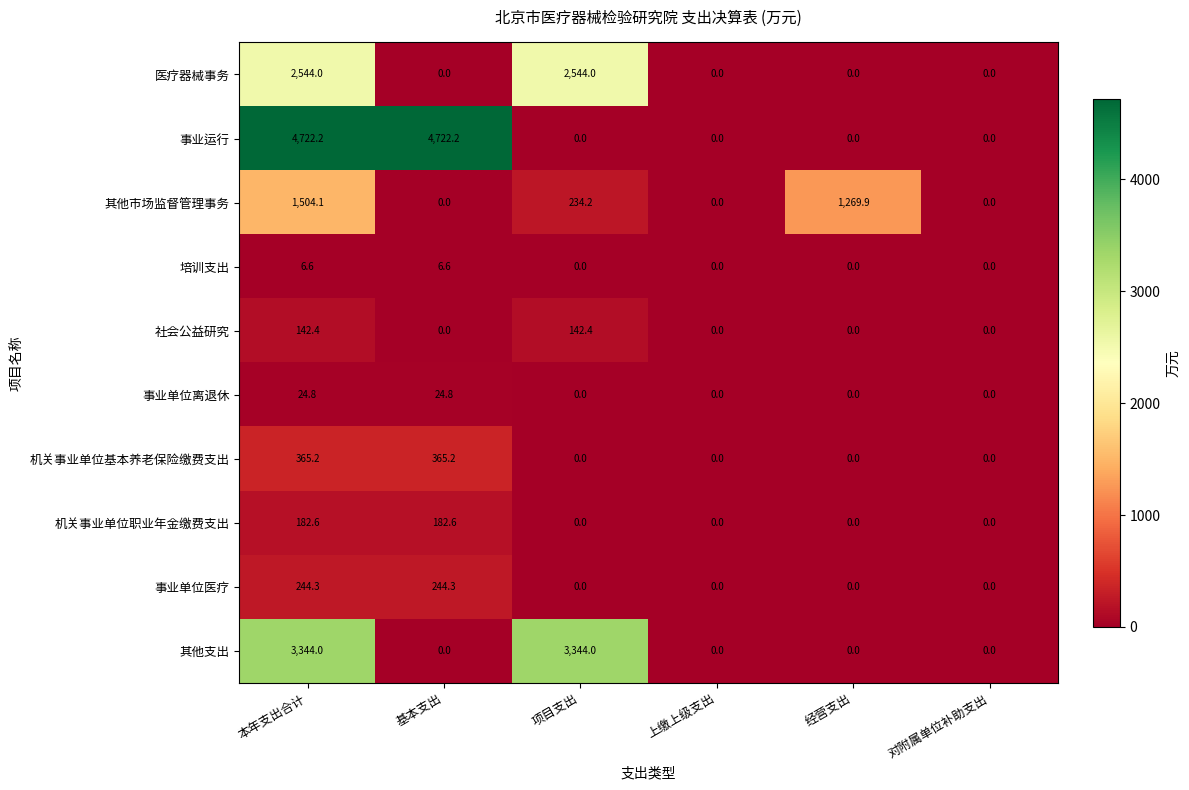

Is it true that 其他支出 equals 0.0 at 上缴上级支出?

True